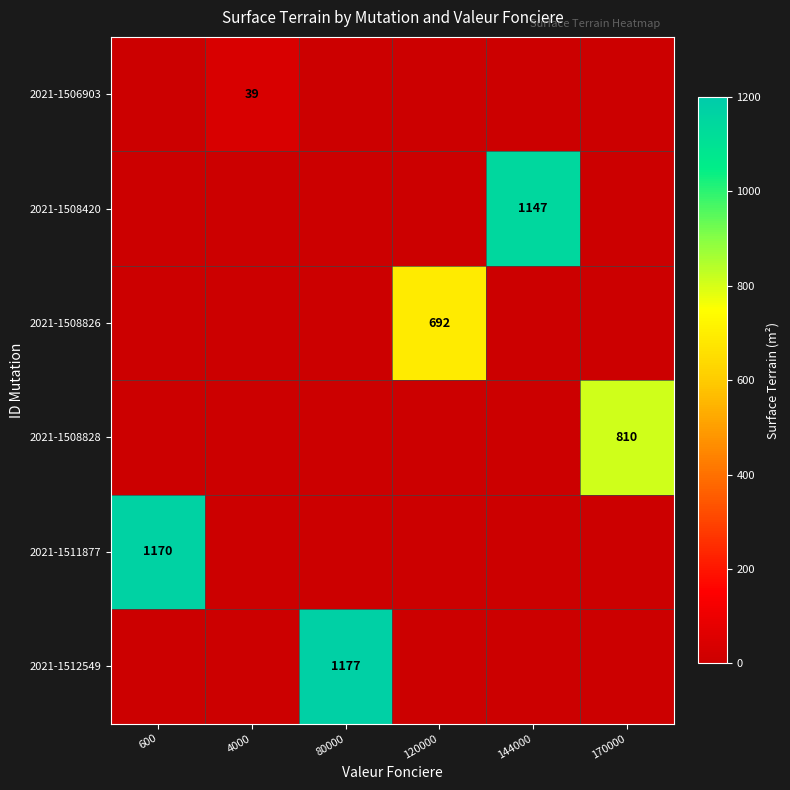

How many data points does each series have?

6